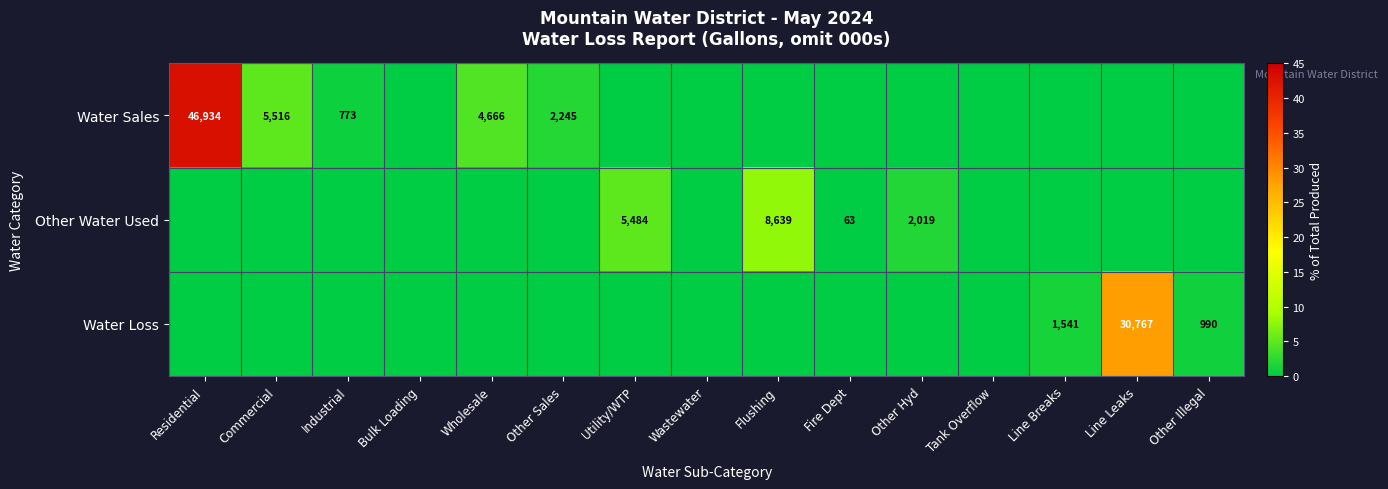

Is it true that Water Sales equals 2245 at Other Sales?

True